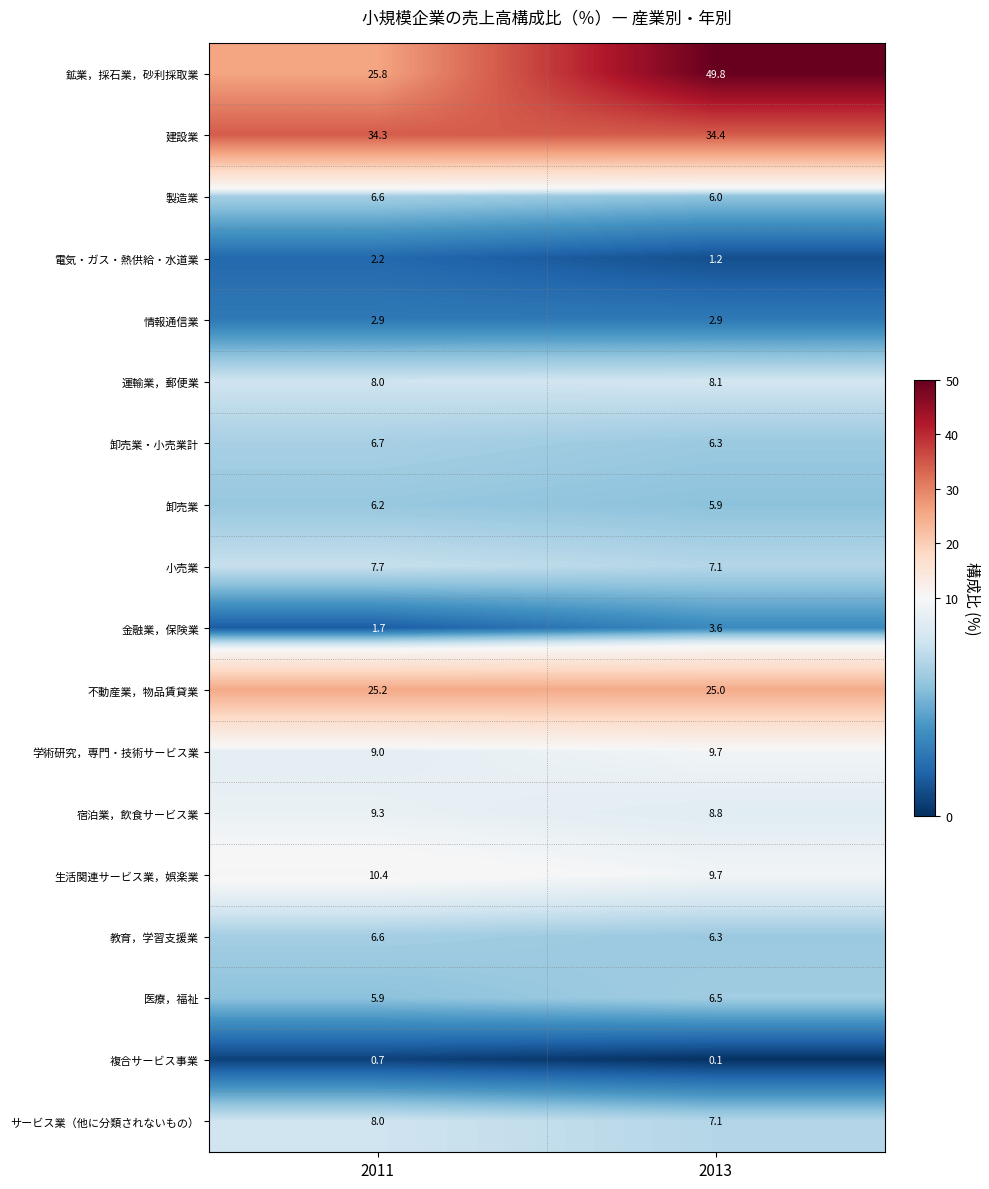

What is the approximate value of 金融業，保険業 at 2013?

3.6